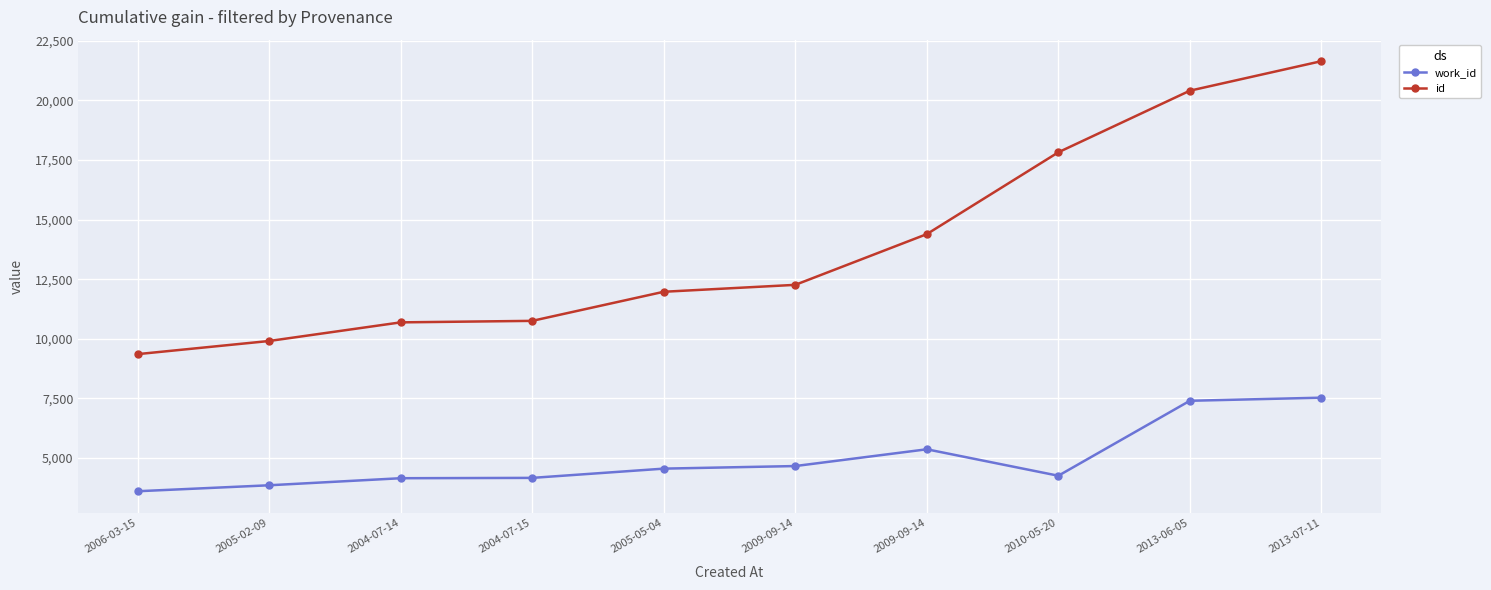

Which series has the largest total across all categories?

id